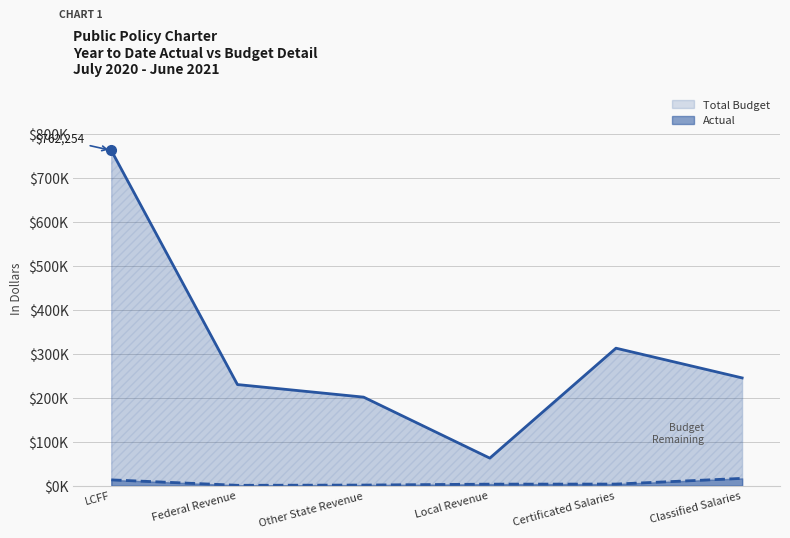

What is the label of the 1st point from the right?

Classified Salaries